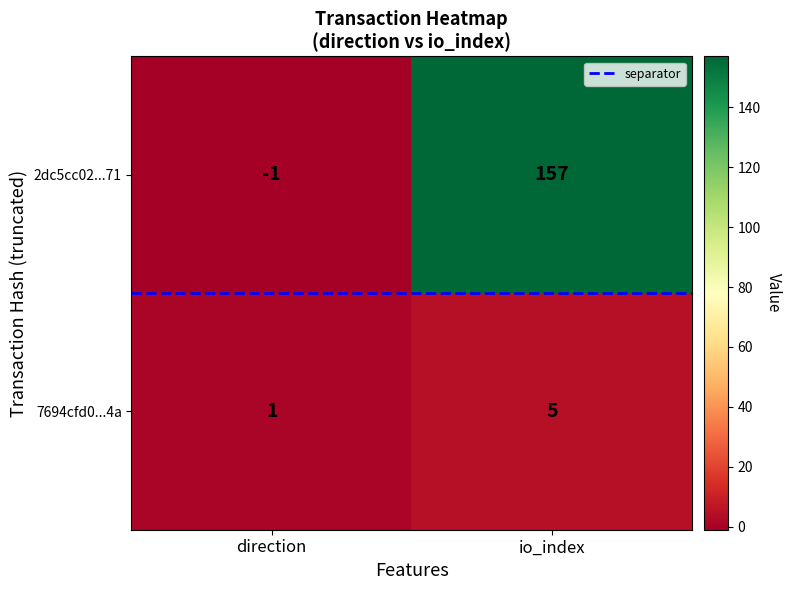

What is the difference between the highest and lowest values at direction?

2